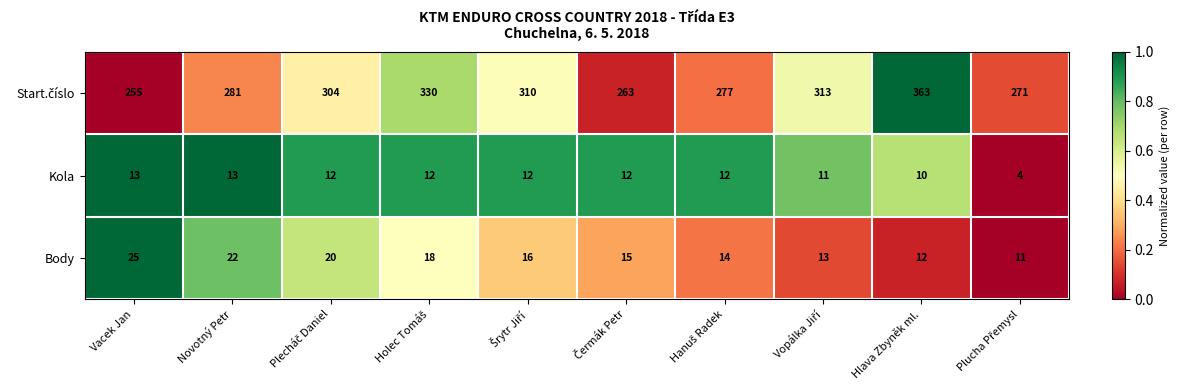

At which category is the sum across all series the highest?

Hlava Zbyněk ml.